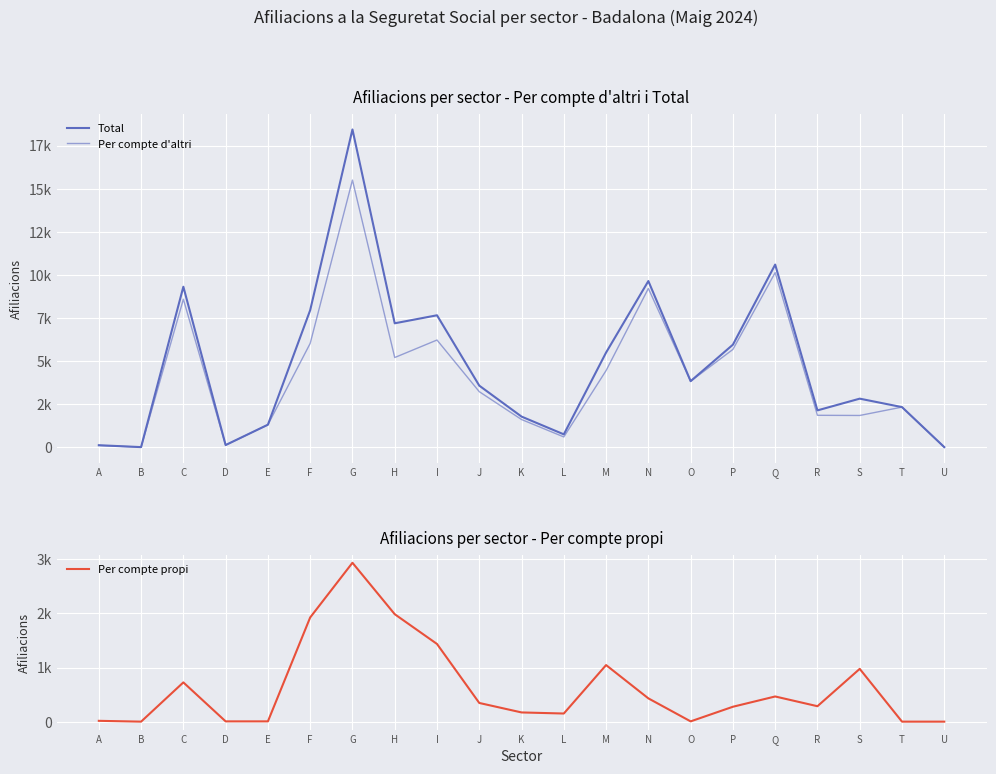

How many lines are shown in the chart?

3